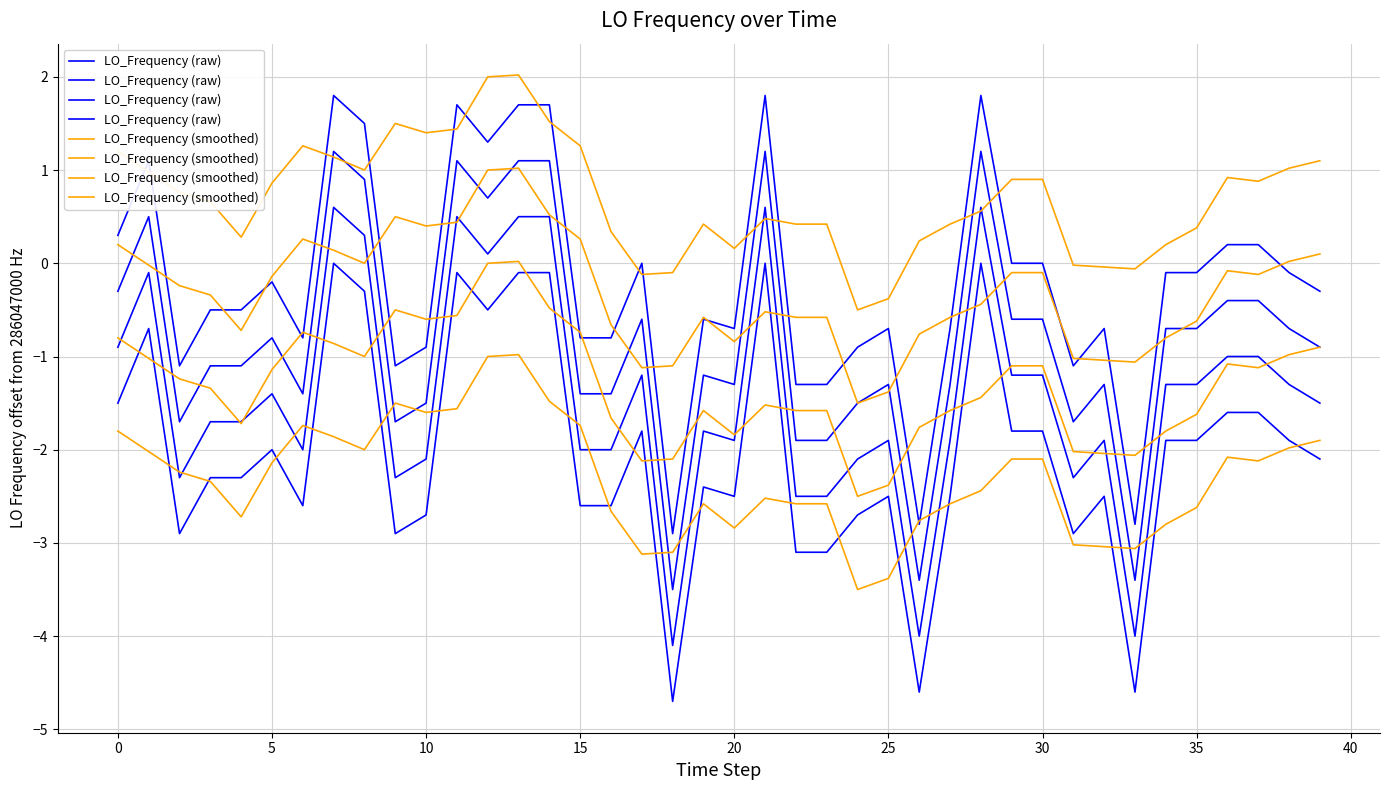

List the series in order of their peak value, lowest first.

LO_Frequency (raw), LO_Frequency (smoothed)